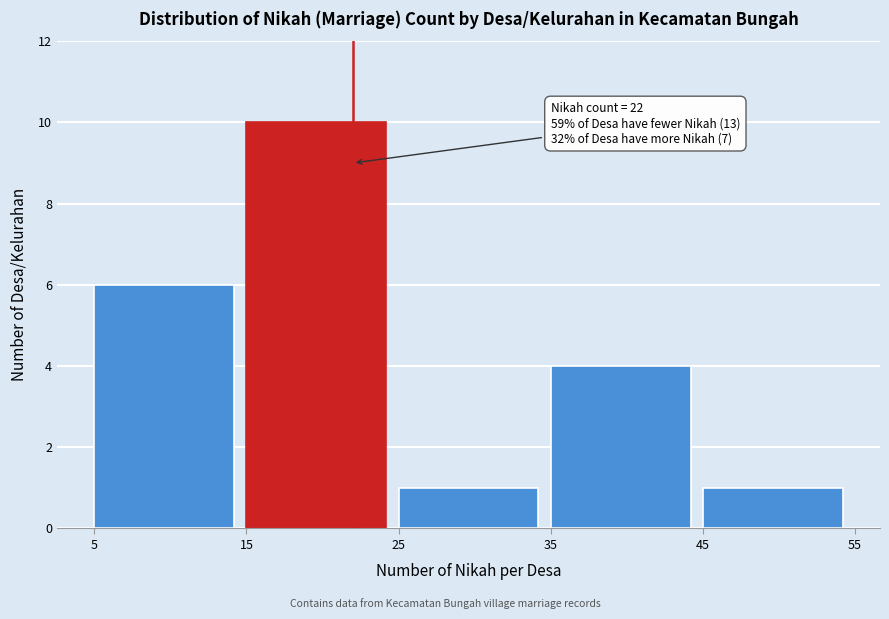

Over which range of the x-axis is the bar tallest?

15 to 25